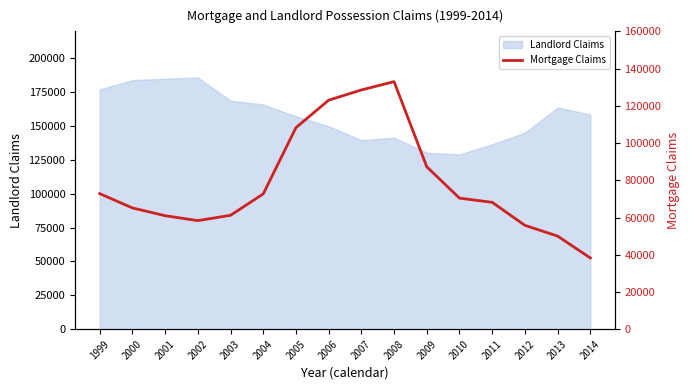

Which category has the lowest value across all series?

2014